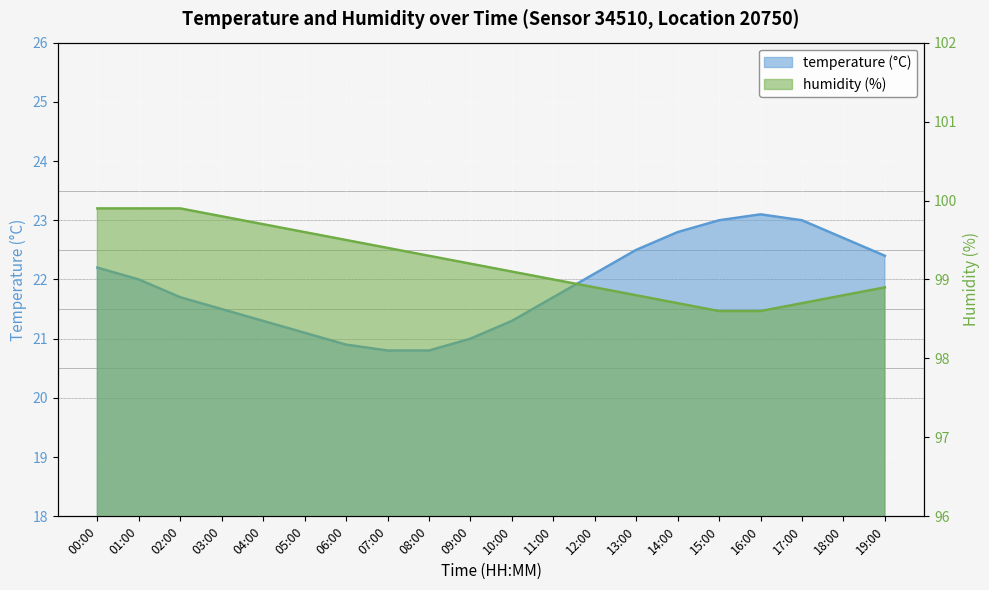

In temperature, how many points are higher than both neighbors (excluding endpoints)?

1